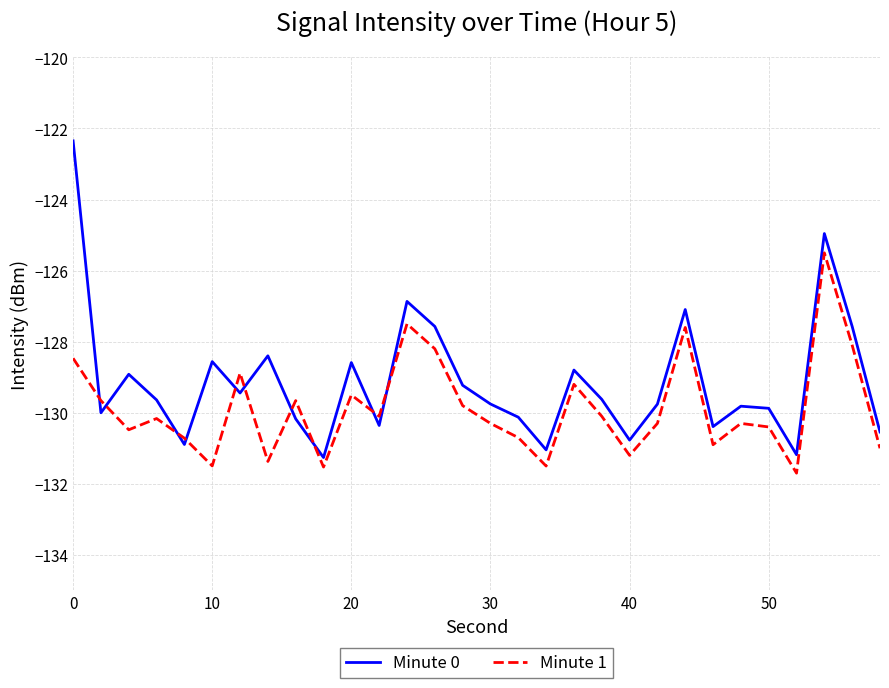

Which series has the largest total across all categories?

Minute 0